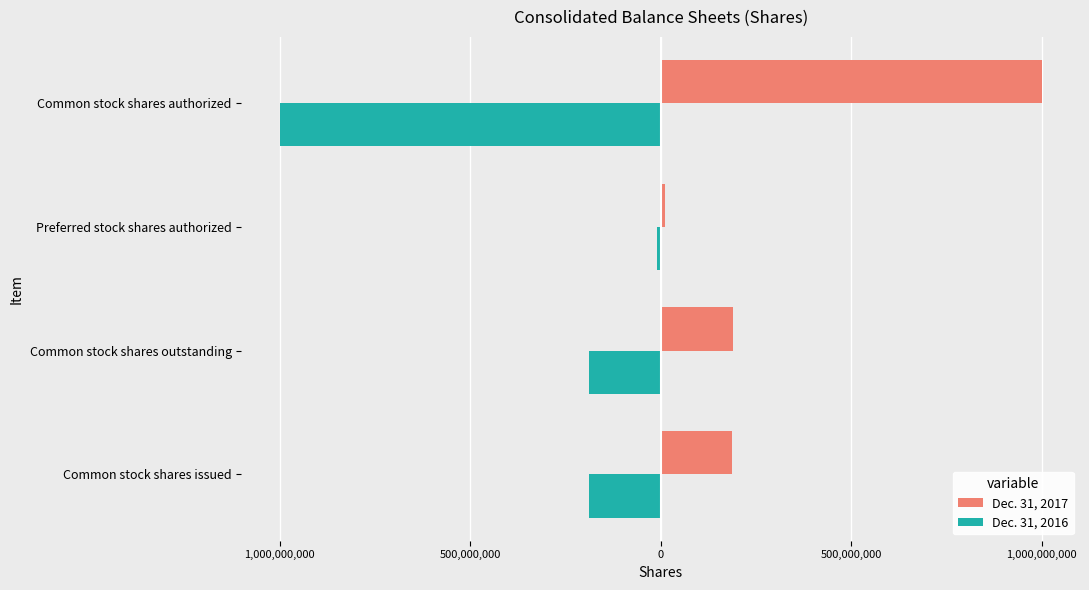

What are all the series names shown in the legend?

Dec. 31, 2017, Dec. 31, 2016